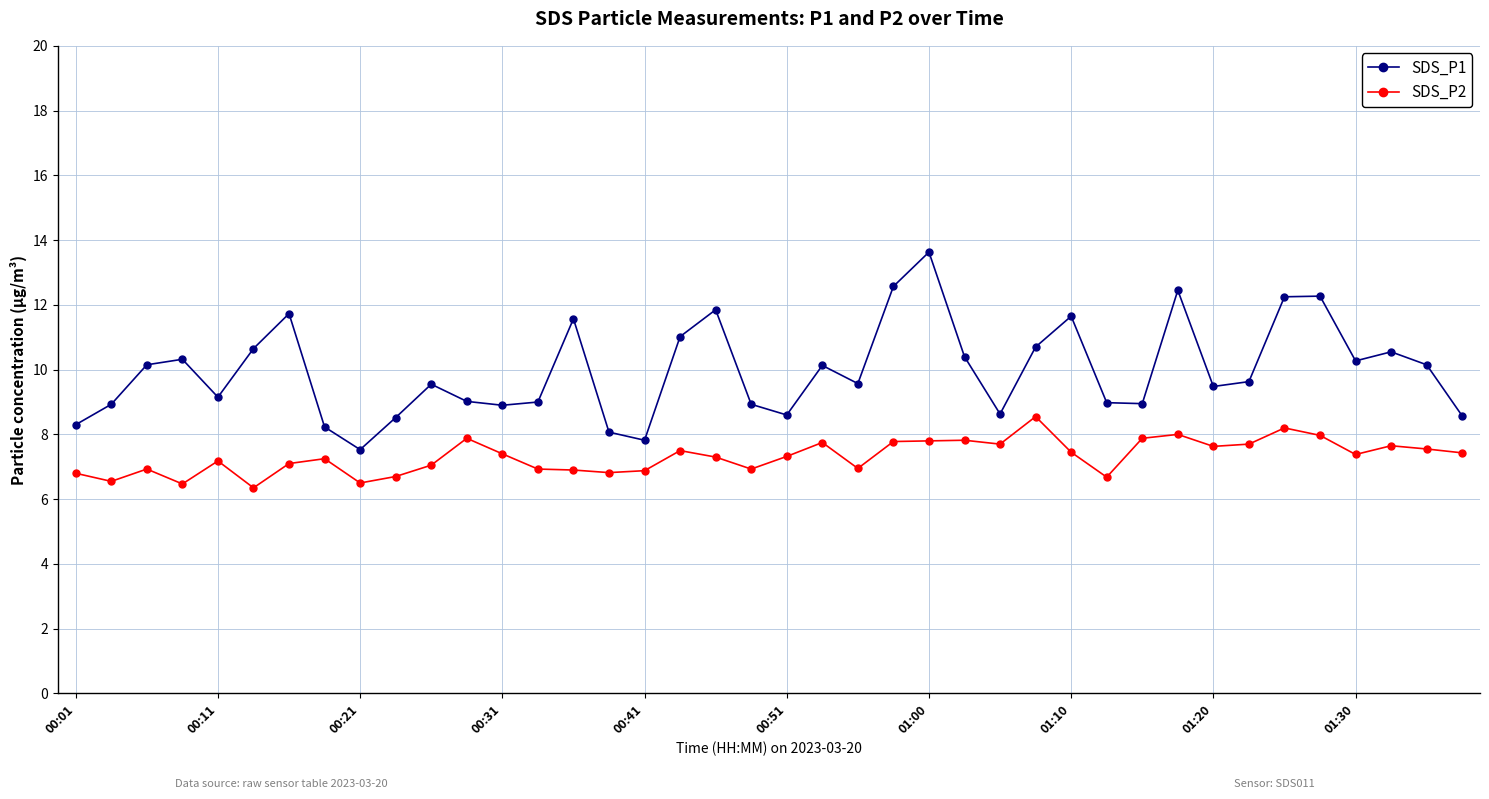

What is the greatest value displayed?

13.6